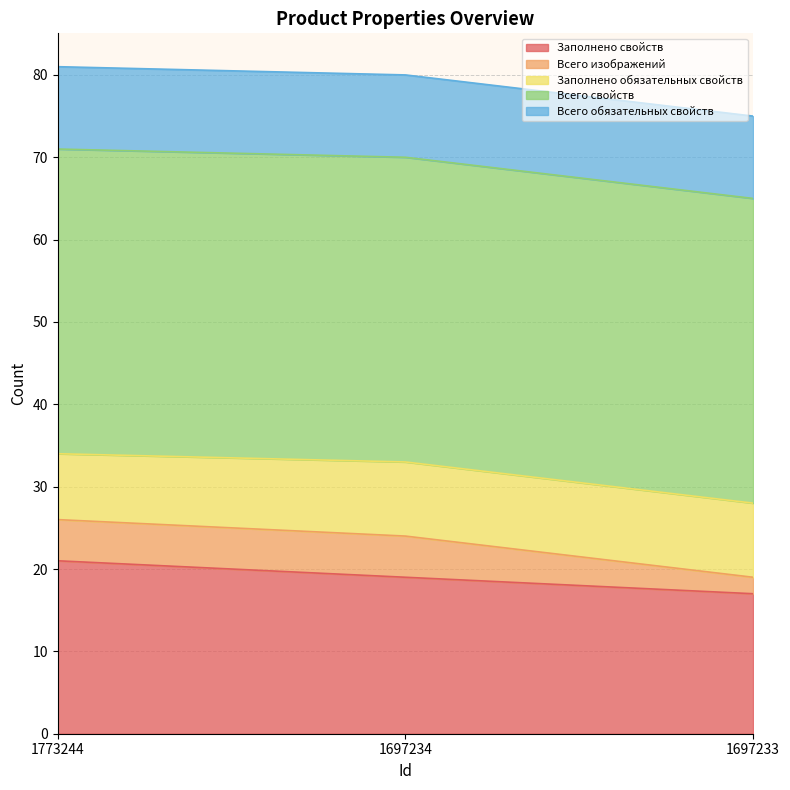

Which series has the largest range (max minus min)?

Заполнено свойств